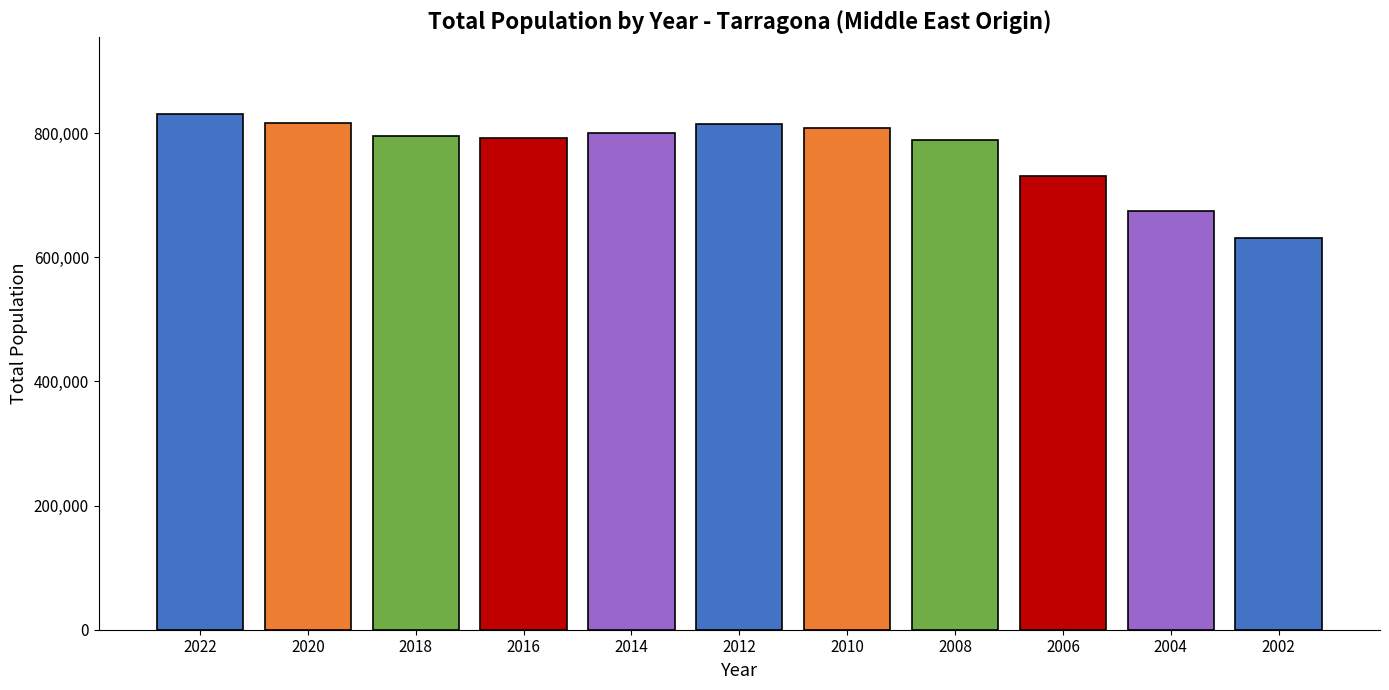

Where does the data first go above 795902?

2022